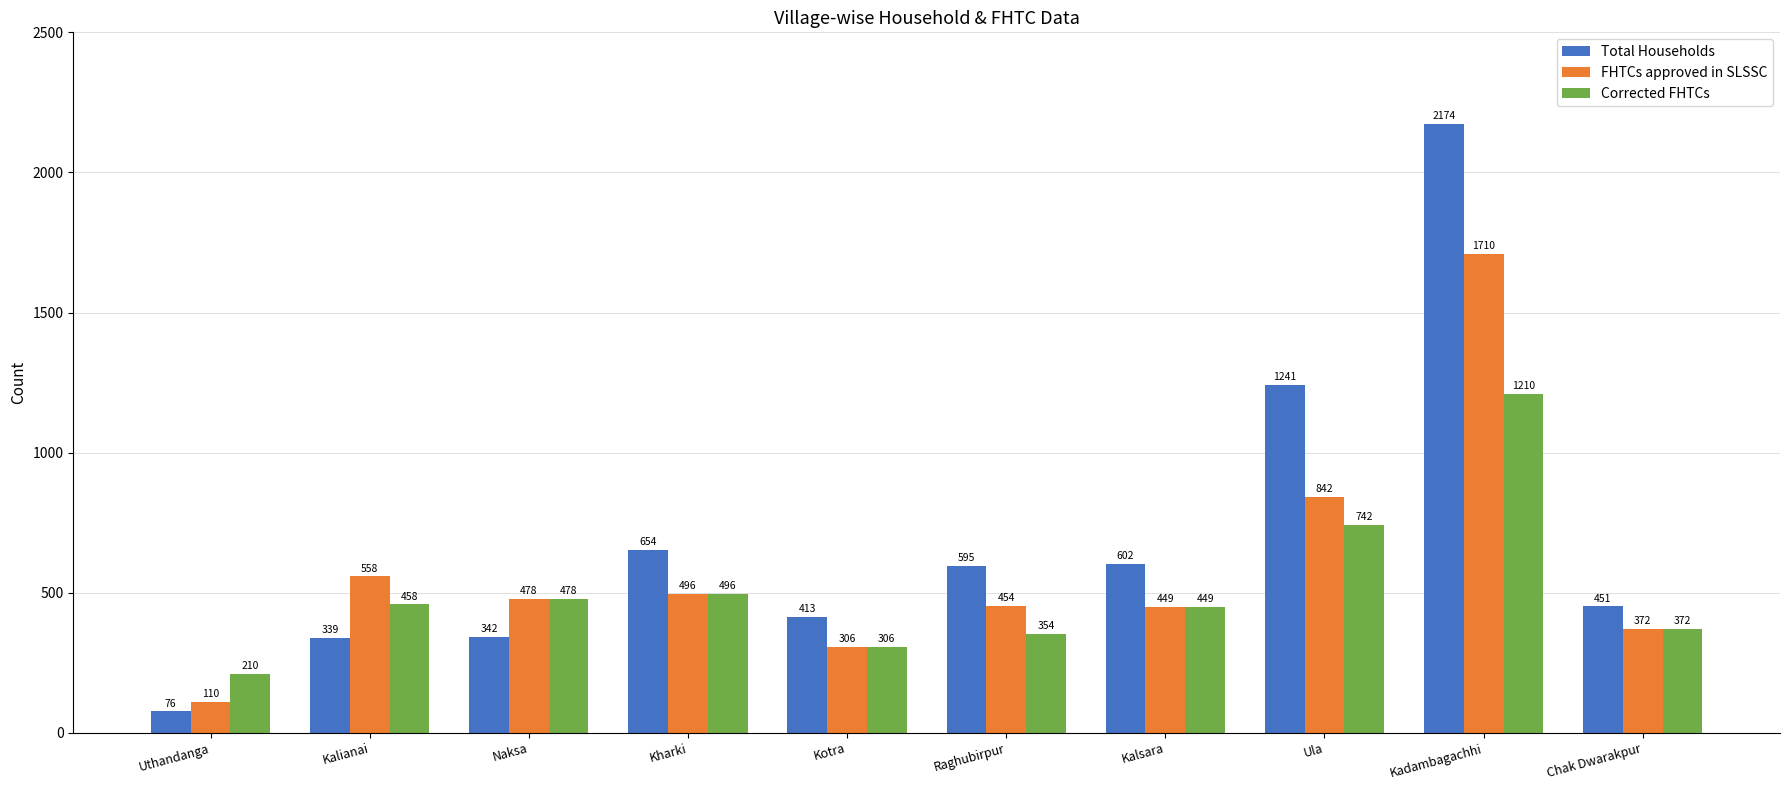

Reading left to right, extract all data points from this chart.

Total Households: 76	339	342	654	413	595	602	1241	2174	451
FHTCs approved in SLSSC: 110	558	478	496	306	454	449	842	1710	372
Corrected FHTCs: 210	458	478	496	306	354	449	742	1210	372